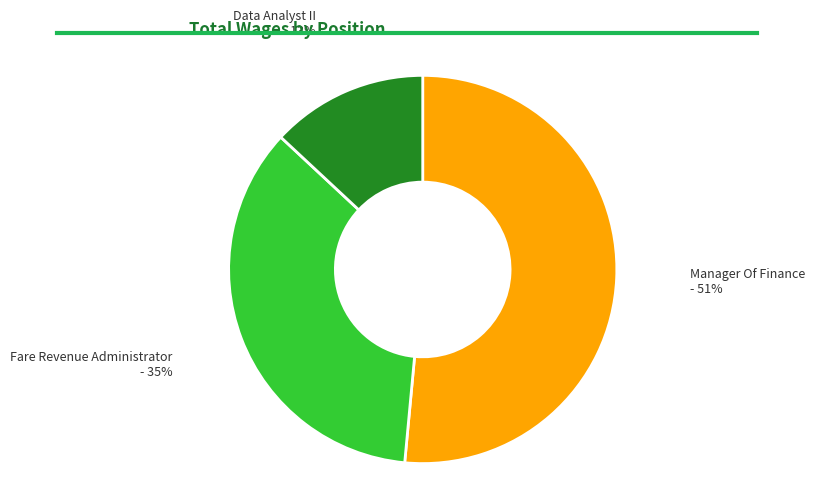

Is there a majority slice in this chart?

Yes